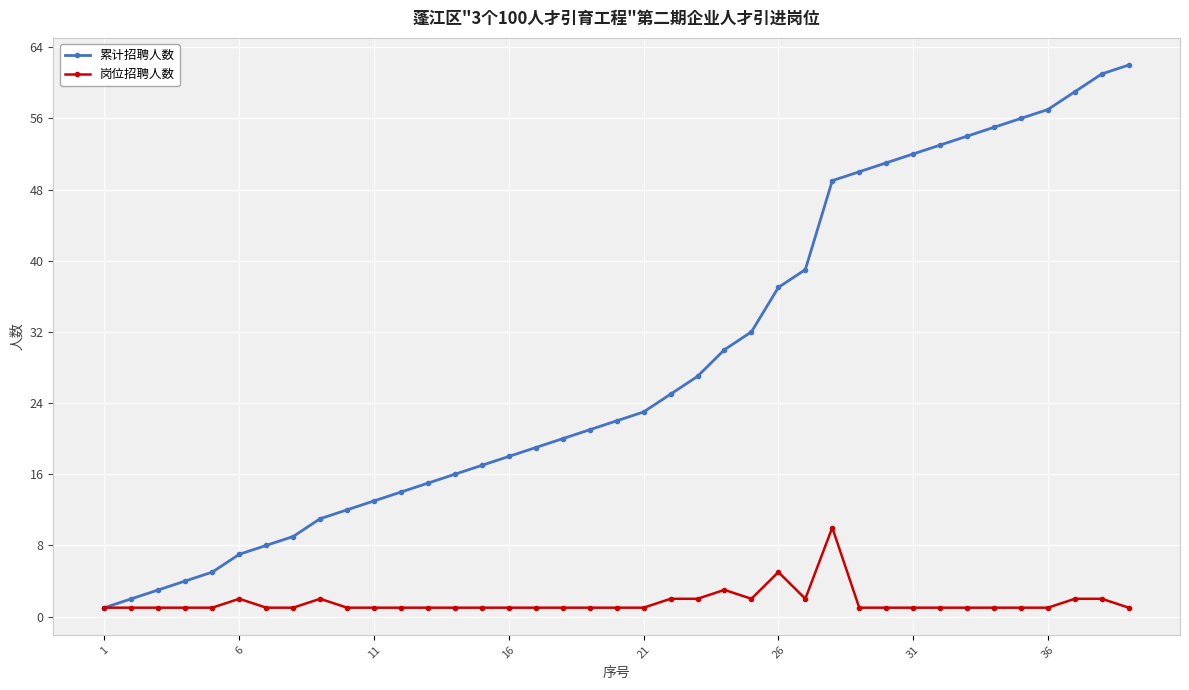

What is the difference between the maximum and minimum values in the 累计招聘人数 series?

61